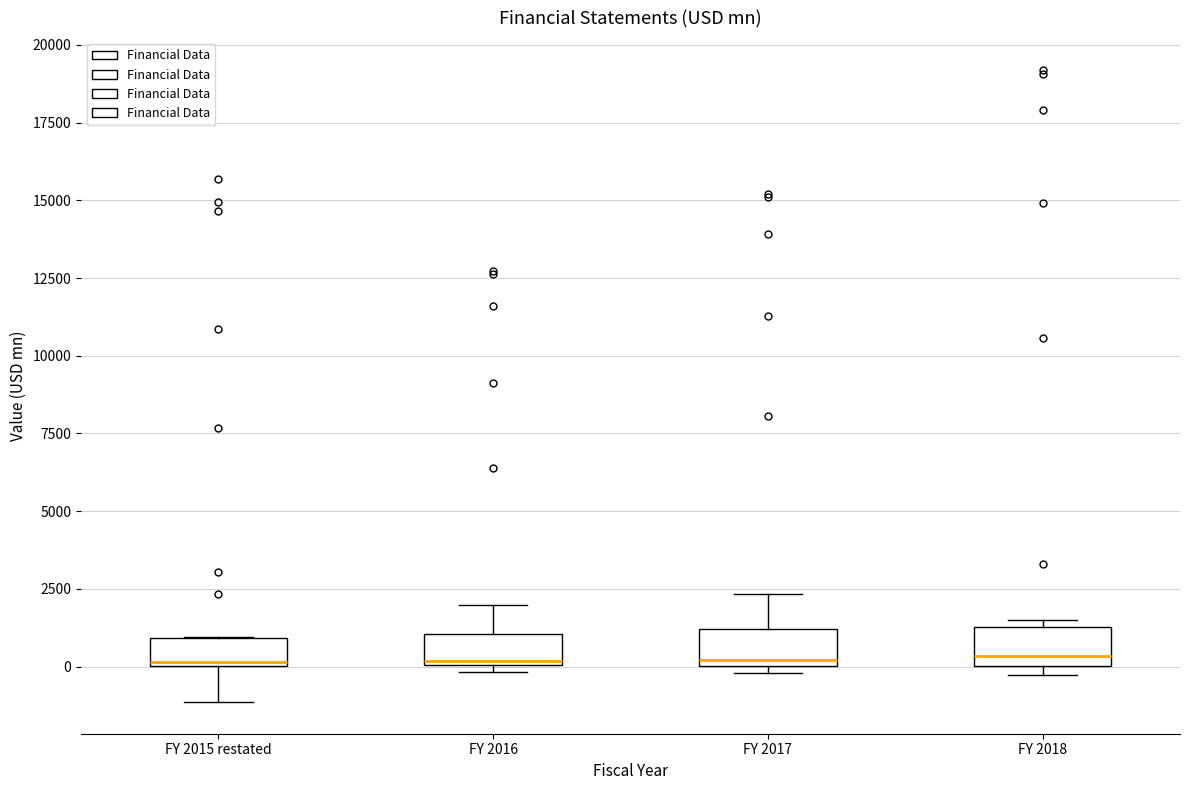

Reading left to right, transcribe this box plot: for each box, give where its median line is, the range the box spans, and where its two whiskers end, as read against the y-axis. The values are not printed on the chart, so give them approximately, as read against the axis.

FY 2015 restated: median 0, box 0 to 1000, whiskers -1000 to 1000
FY 2016: median 0, box 0 to 1000, whiskers 0 (just below the box's lower edge) to 2000
FY 2017: median 0 (just above the box's lower edge), box 0 to 1000, whiskers 0 (just below the box's lower edge) to 2500
FY 2018: median 500, box 0 to 1500, whiskers -500 to 1500 (just above the box's upper edge)